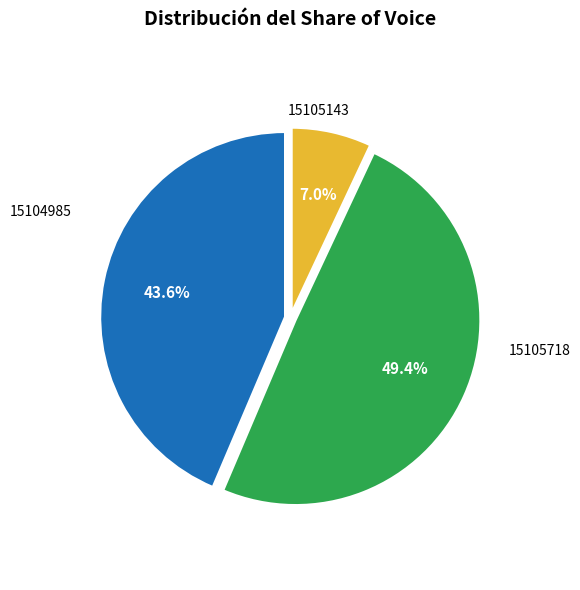

Does any single category account for the majority?

No